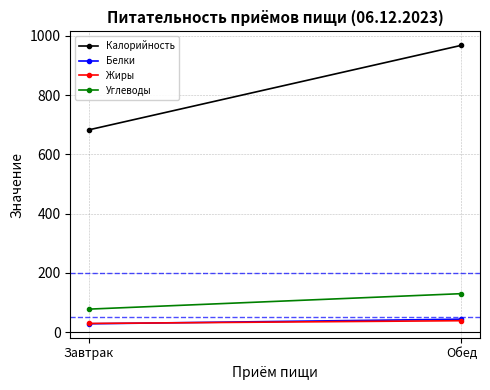

Reading left to right, what are all the values shown in this chart?

Калорийность: 682.9	968.3
Белки: 27.9	43.4
Жиры: 29.1	38.3
Углеводы: 77.4	129.7